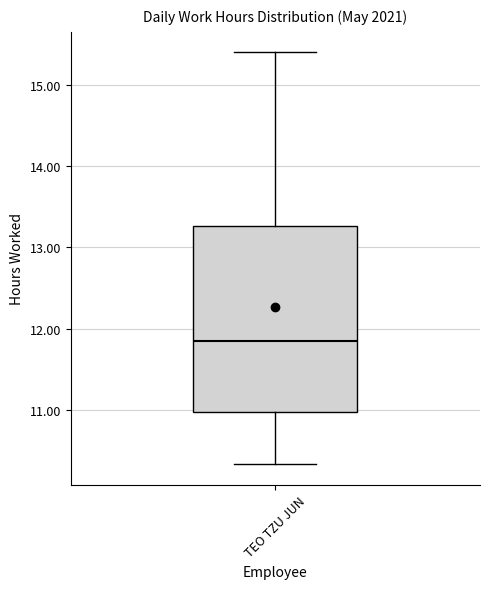

Read this box plot against the y-axis: the position of the median line, the range covered by the box, and the ends of both whiskers. The values are not printed on the chart, so give them approximately, as read against the axis.

median 11.9, box 11.0 to 13.3, whiskers 10.3 to 15.4